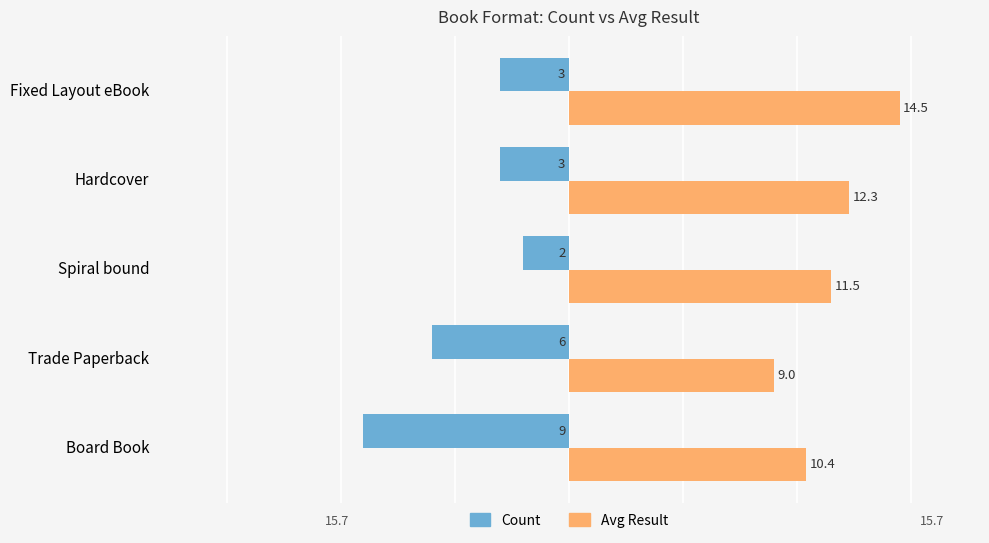

What is the greatest value displayed?

14.5